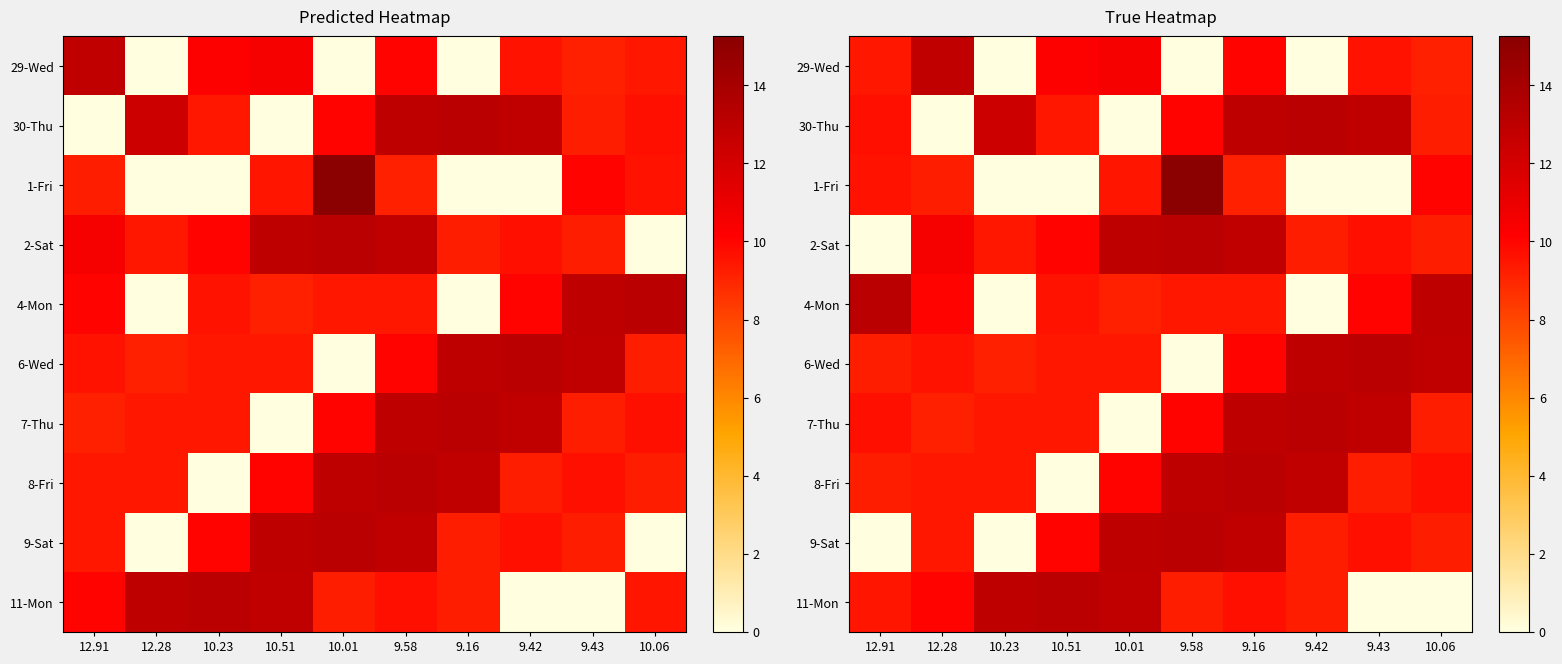

Which has a higher value, 10.06 or 9.58?

10.06